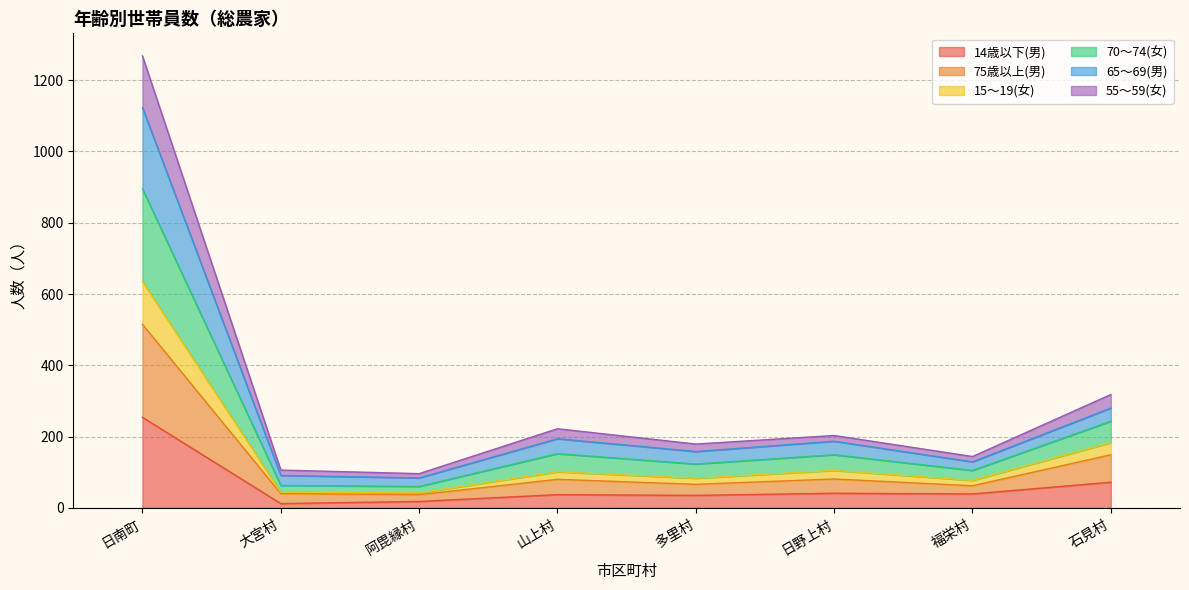

What position from the left is 石見村?

8